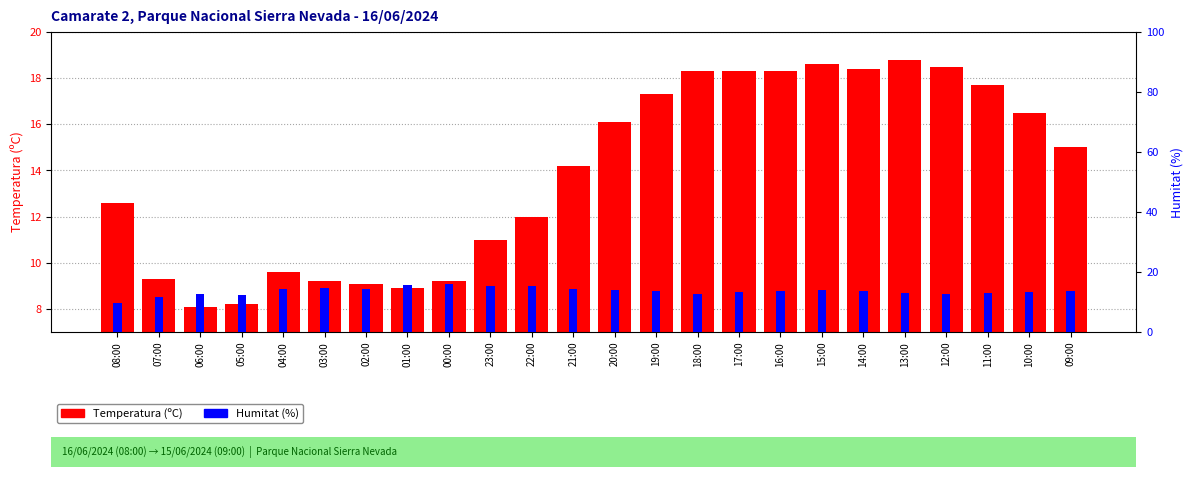

At how many categories does at least one series exceed 9?

24